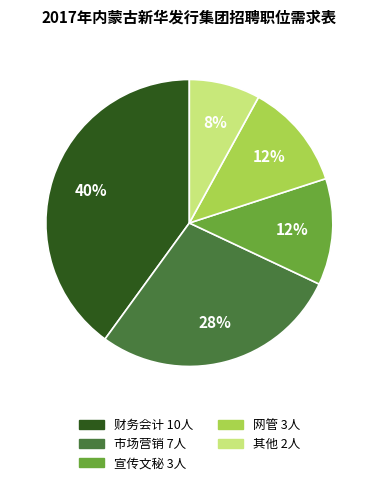

Does any single category account for the majority?

No